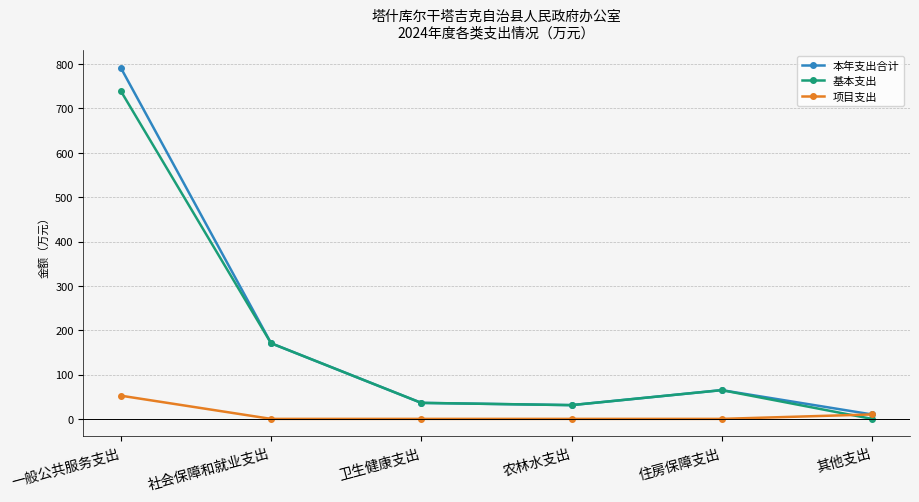

Count the number of categories in the chart.

6